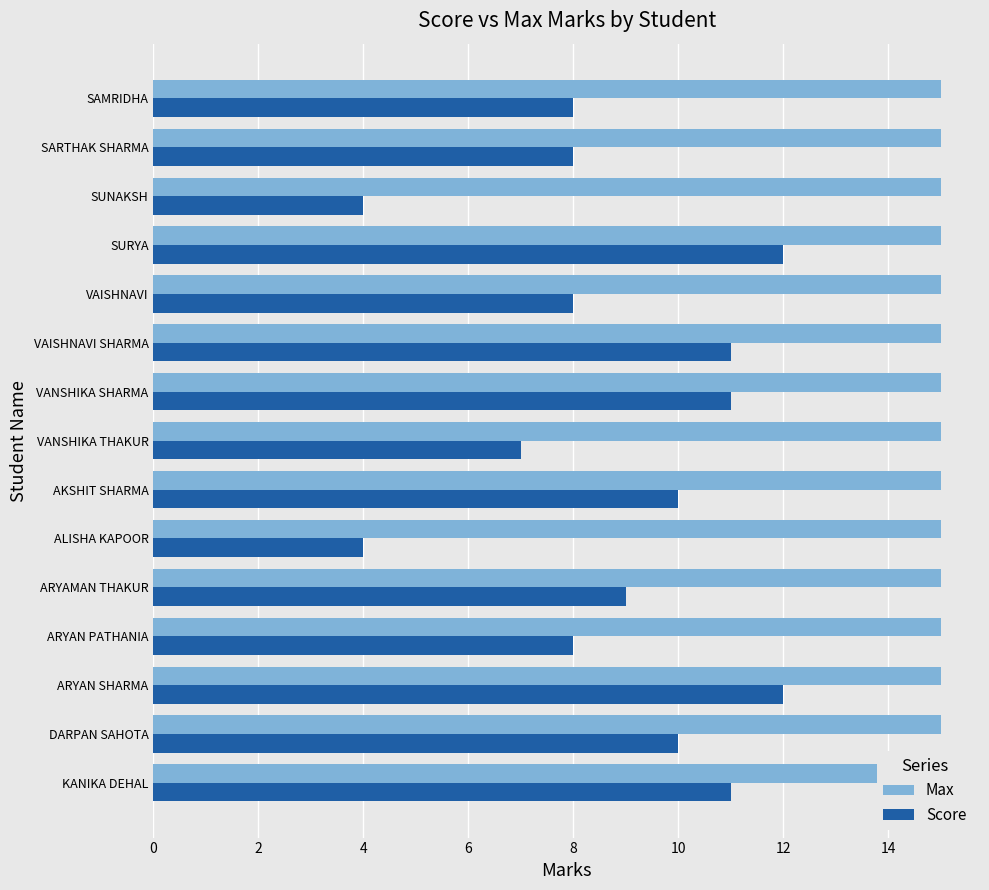

What value does the Score series have at AKSHIT SHARMA?

10.0